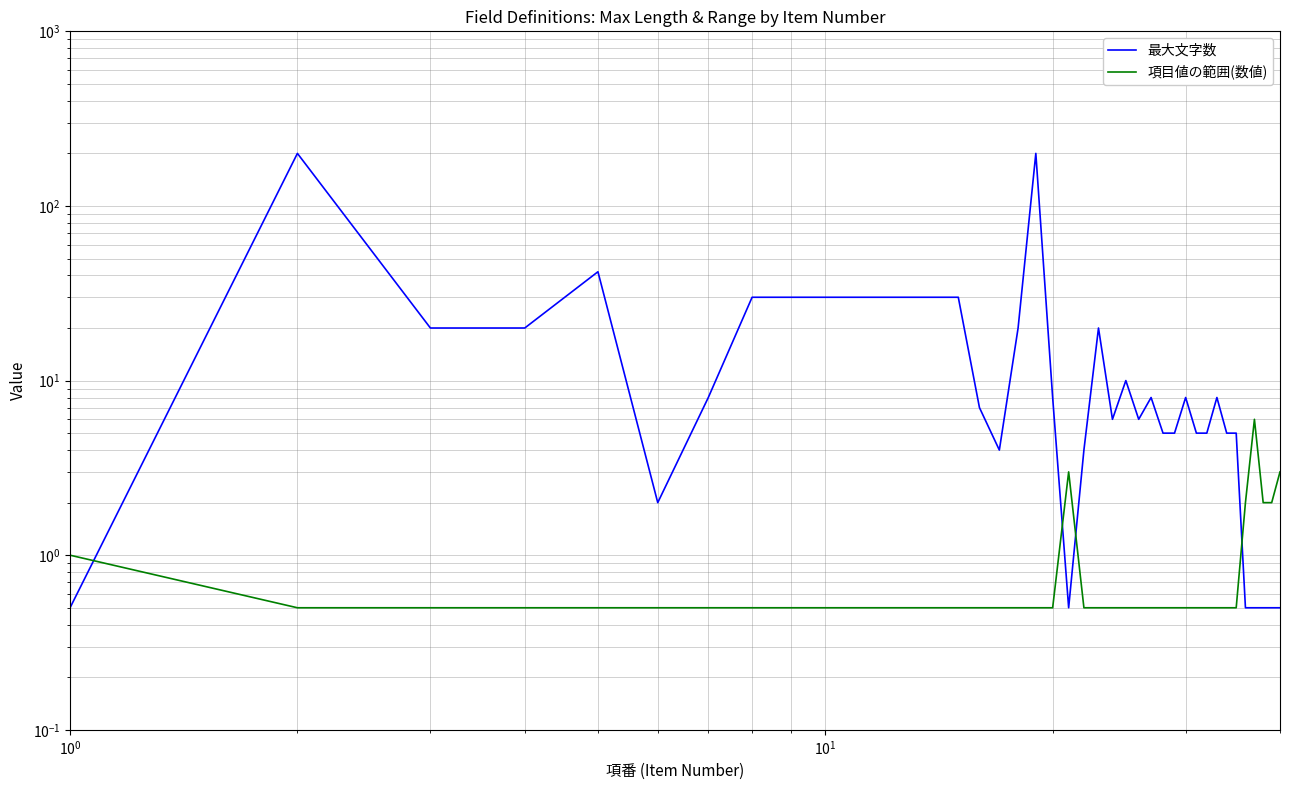

Where do 項目値の範囲(数値) and 最大文字数 first cross each other?

$\mathdefault{10^{-1}}$ and $\mathdefault{10^{0}}$